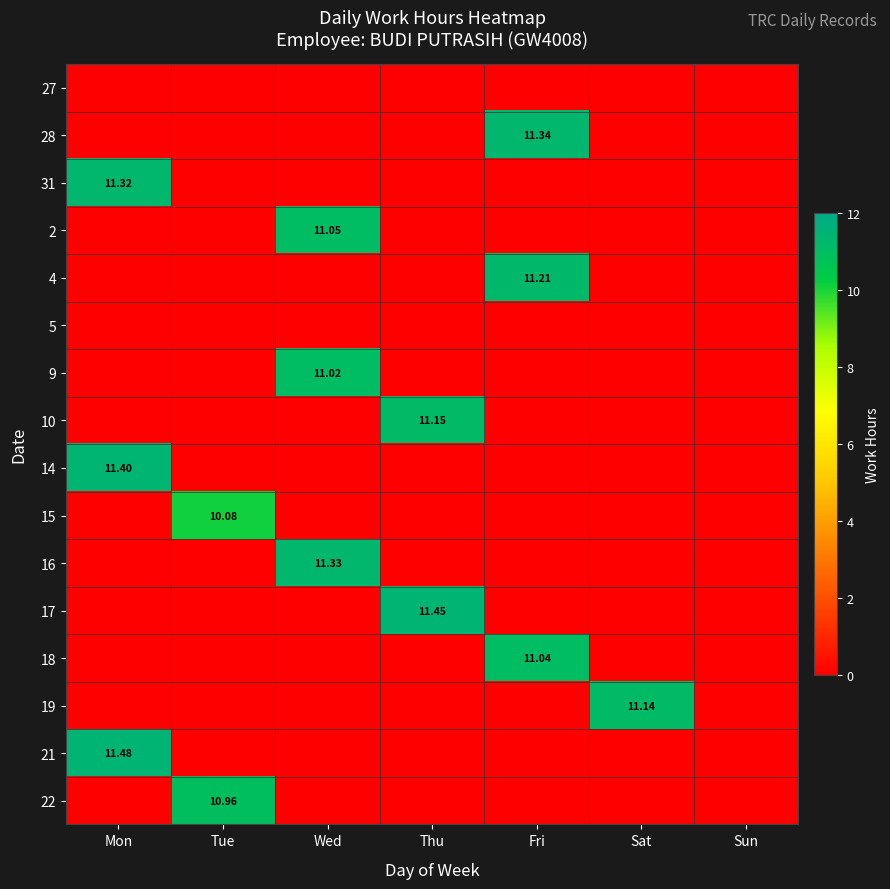

How many data points does each series have?

7